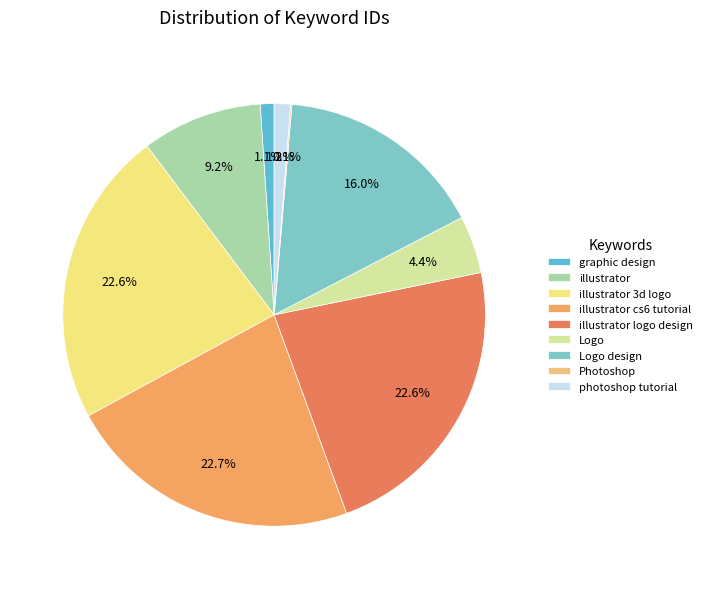

Rank the categories by value from highest to lowest.

illustrator cs6 tutorial, illustrator 3d logo, illustrator logo design, Logo design, illustrator, Logo, photoshop tutorial, graphic design, Photoshop